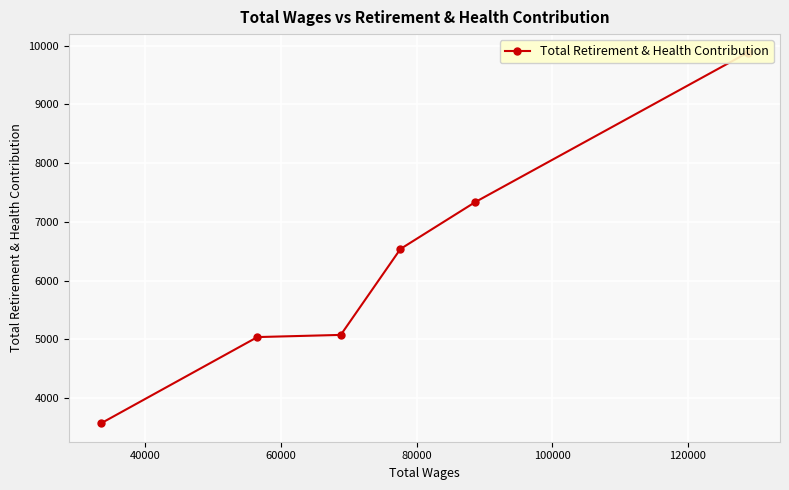

What is the minimum value shown in the chart?

3570